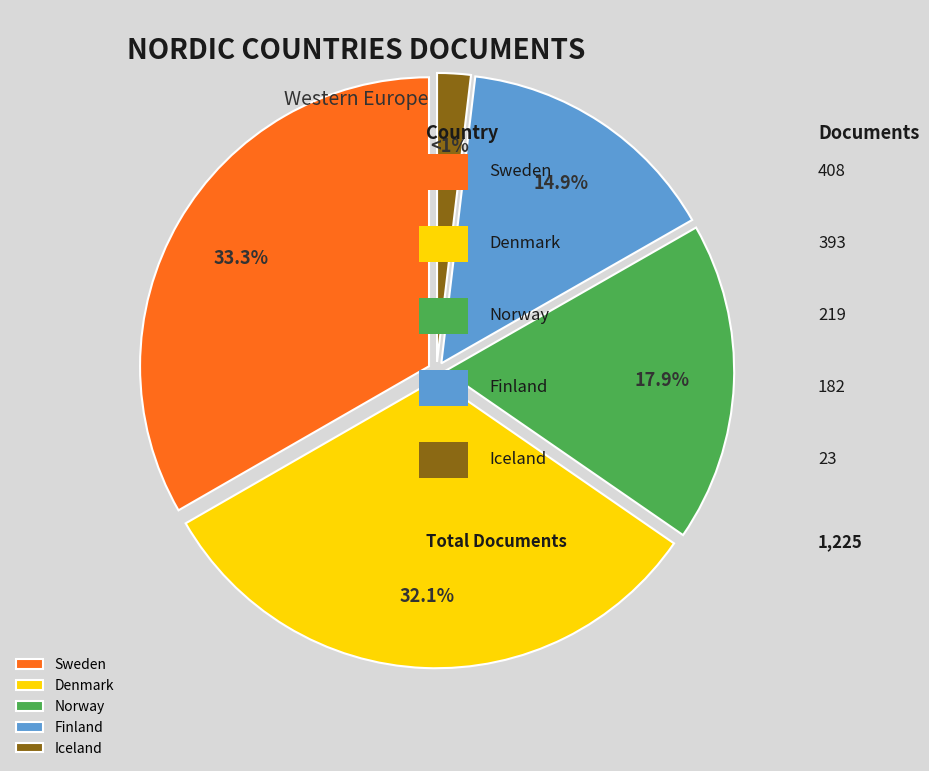

To the nearest percent, what percentage of the pie is Denmark?

32%